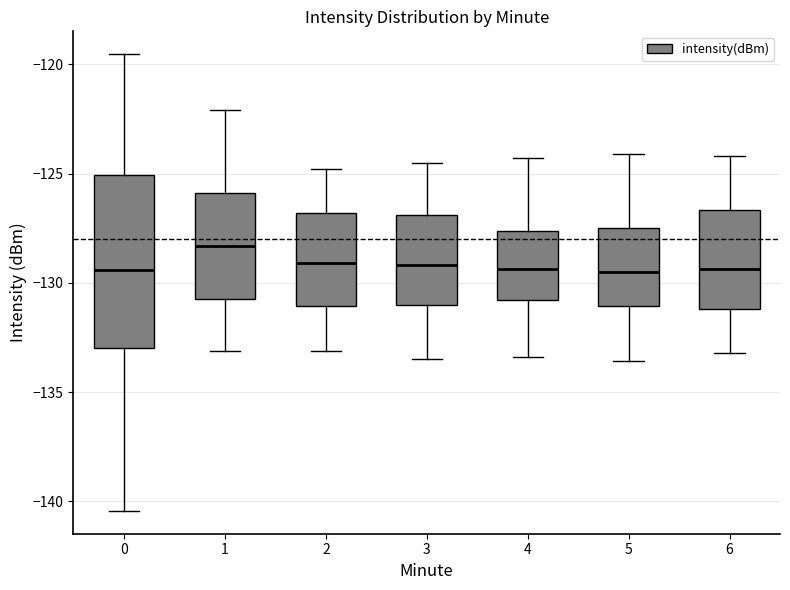

Reading left to right, read every box against the y-axis: the position of its median line, the range the box covers, and the ends of its whiskers. The values are not printed on the chart, so give them approximately, as read against the axis.

0: median -129.5, box -133.0 to -125.0, whiskers -140.5 to -119.5
1: median -128.5, box -130.5 to -126.0, whiskers -133.0 to -122.0
2: median -129.0, box -131.0 to -127.0, whiskers -133.0 to -125.0
3: median -129.0, box -131.0 to -127.0, whiskers -133.5 to -124.5
4: median -129.5, box -131.0 to -127.5, whiskers -133.5 to -124.5
5: median -129.5, box -131.0 to -127.5, whiskers -133.5 to -124.0
6: median -129.5, box -131.0 to -126.5, whiskers -133.0 to -124.0